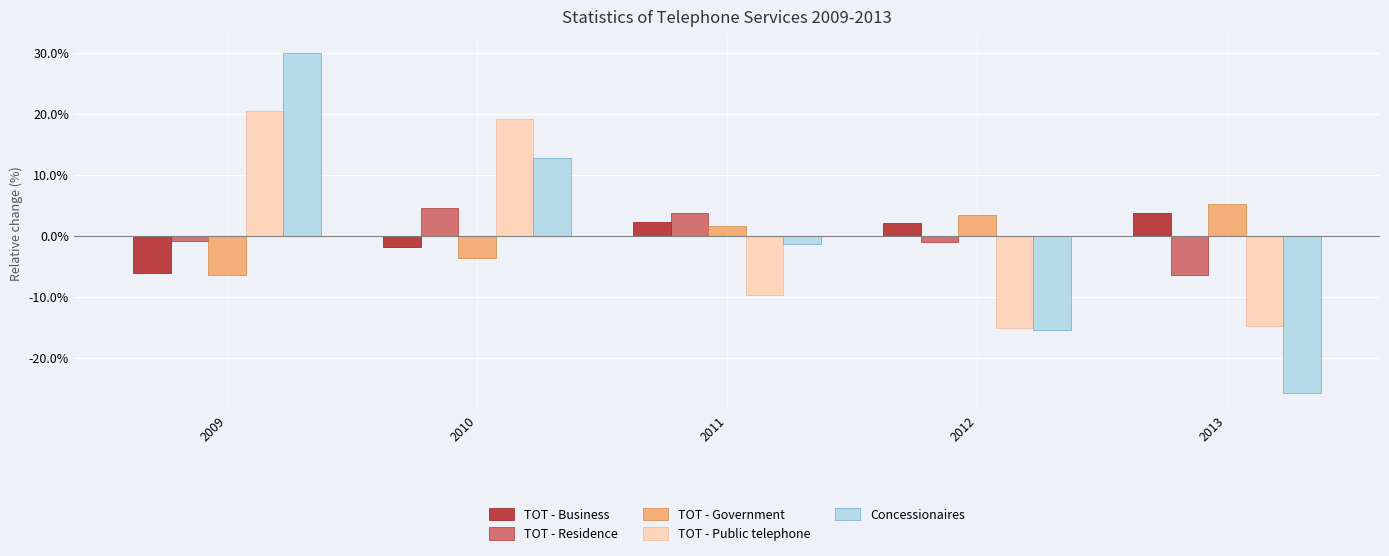

At which label does TOT - Residence first exceed 0?

2010